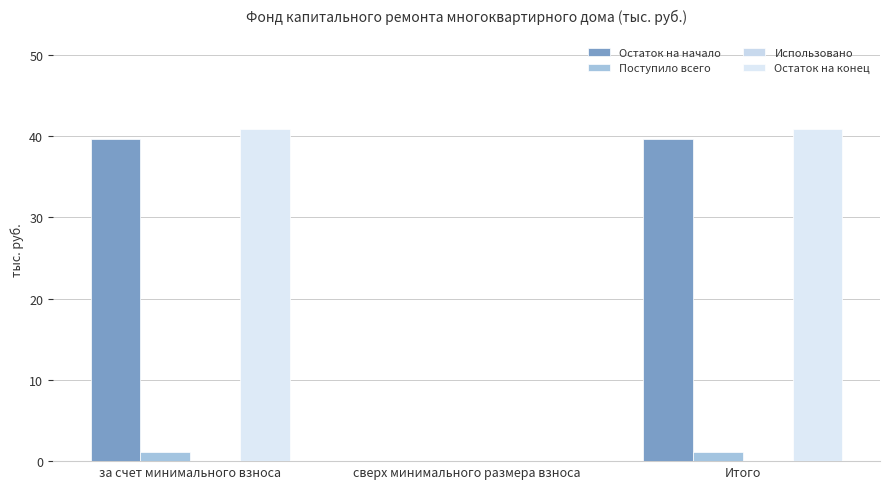

Which series changed the most between за счет минимального взноса and Итого?

Остаток на начало